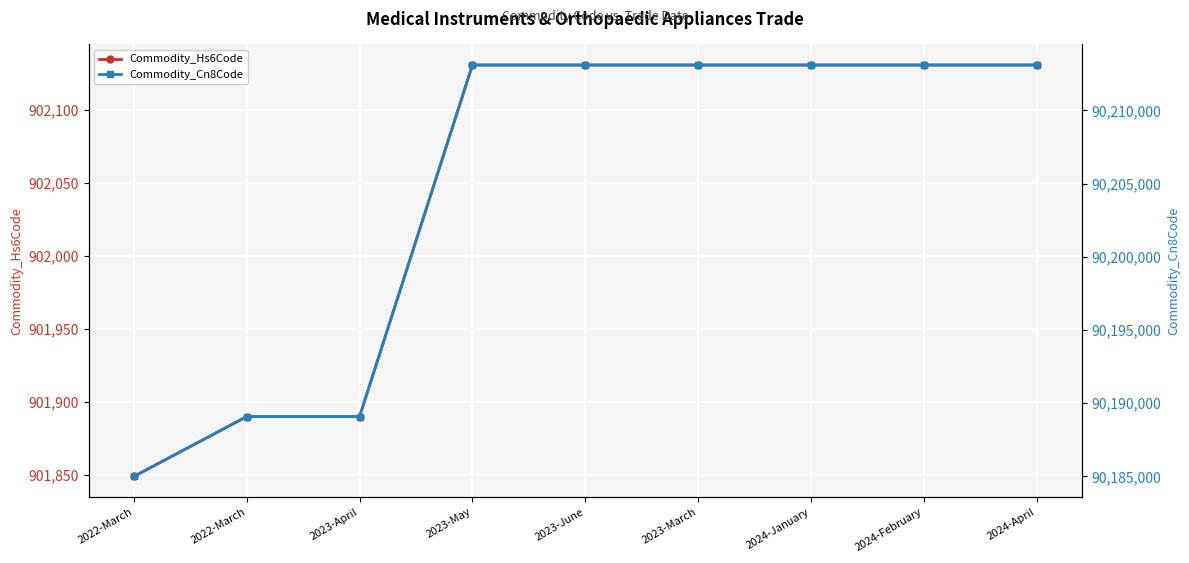

Which category has the highest value in the Commodity_Hs6Code series?

2023-May